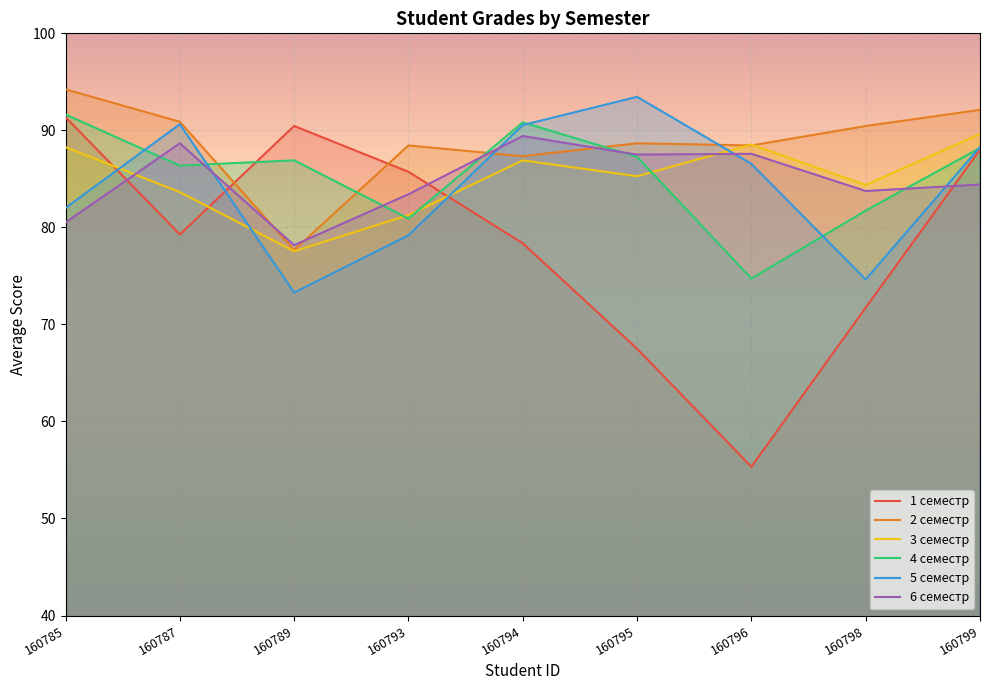

List the series in order of their peak value, highest first.

2 семестр, 5 семестр, 4 семестр, 1 семестр, 3 семестр, 6 семестр